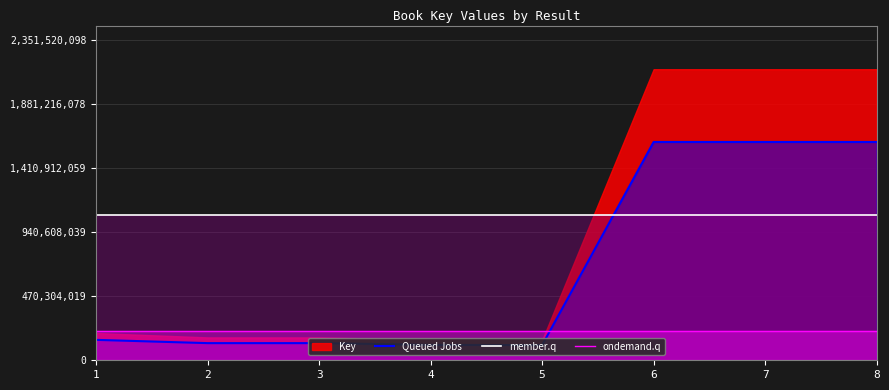

How many interior local valleys does the Queued Jobs series have?

2